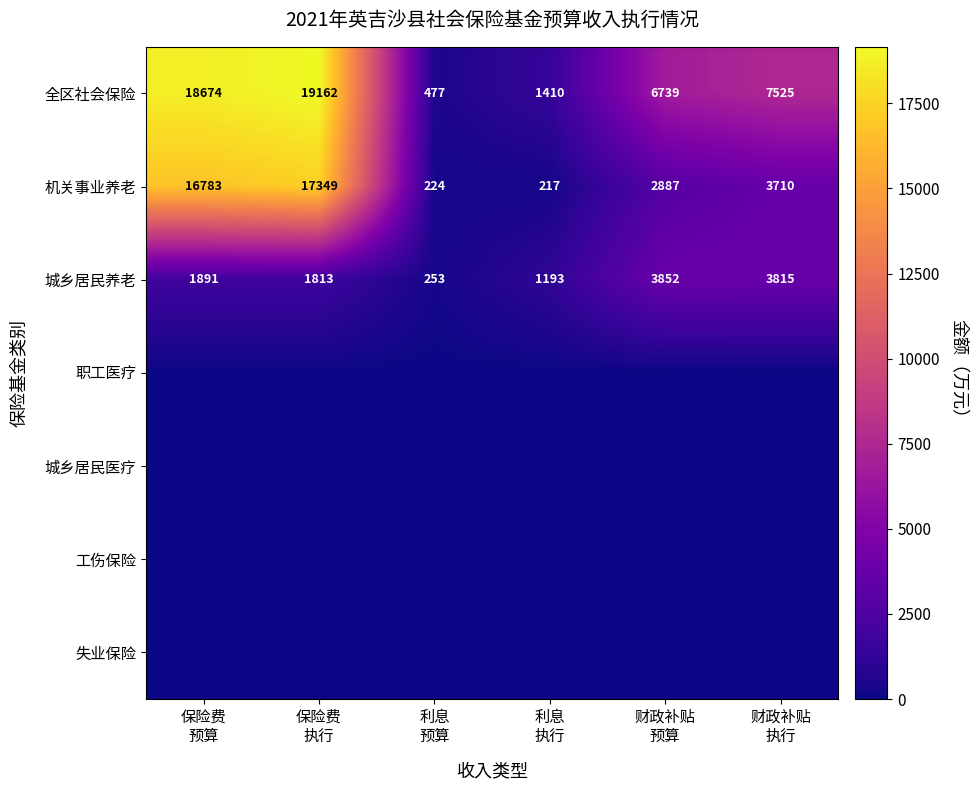

How many values in the 全区社会保险 series are below 7525?

3